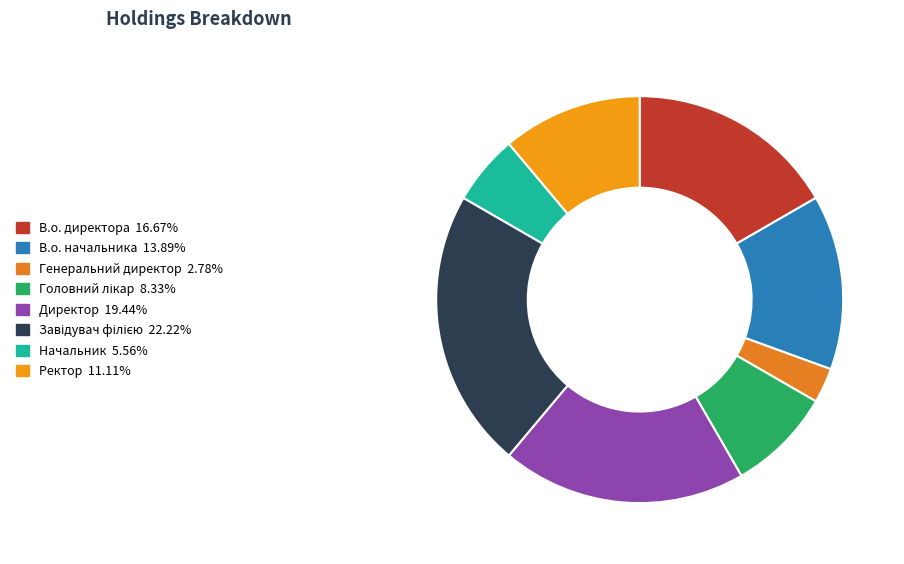

Is it true that Начальник is 6% of the pie?

True